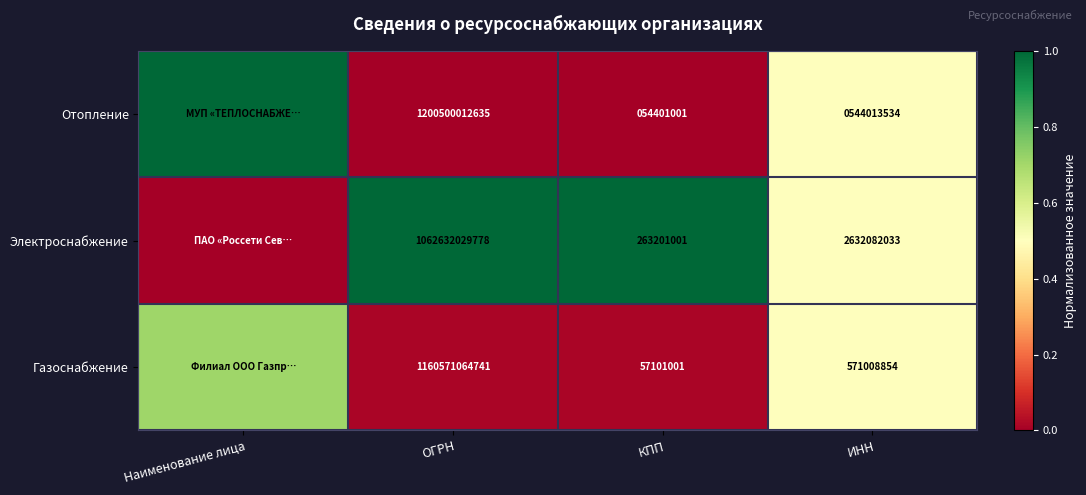

Count the number of categories in the chart.

4